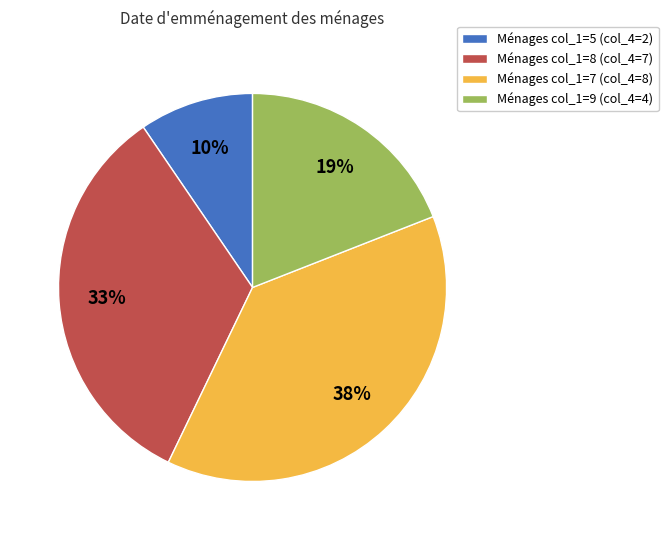

To the nearest percent, what is the combined percentage of Ménages col_1=9 (col_4=4) and Ménages col_1=8 (col_4=7)?

52%